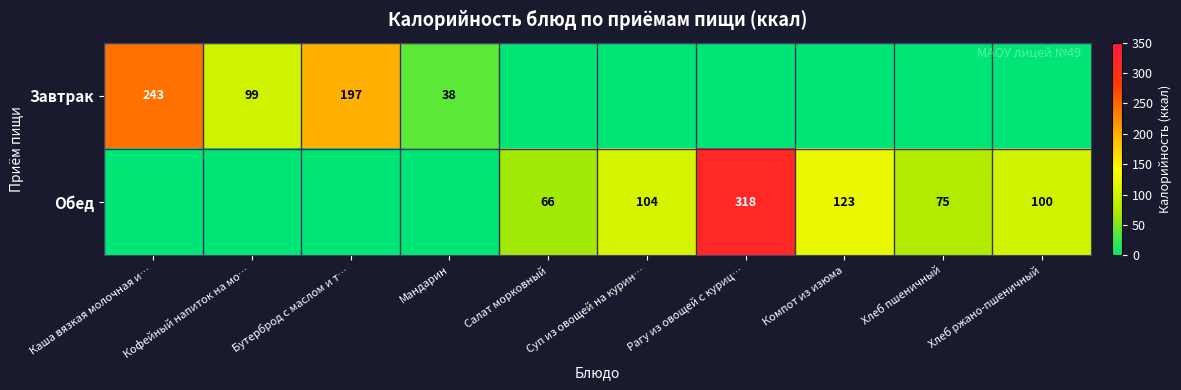

The Обед series shows 123 at Компот из изюма. True or false?

True